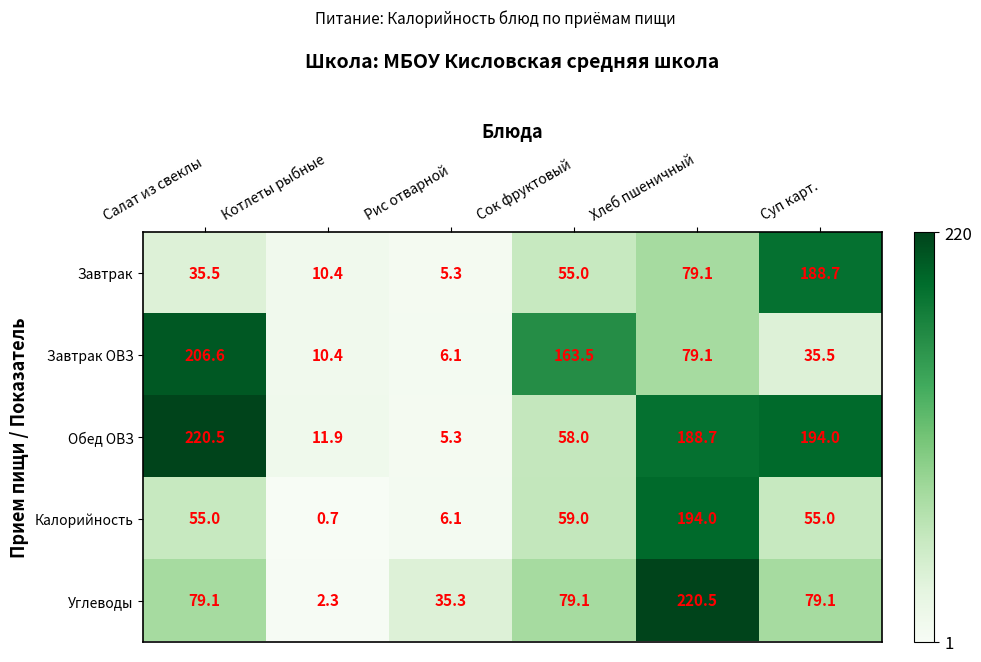

What is the difference between the maximum and minimum values in the Калорийность series?

193.3